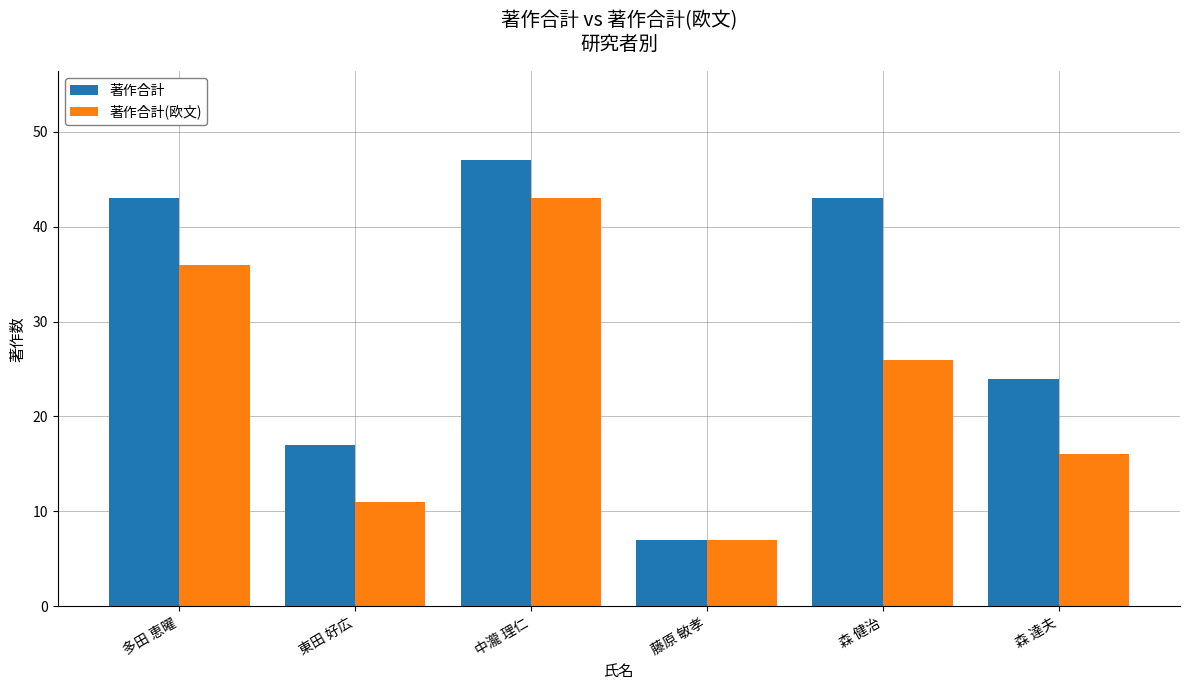

What is the label of the 1st bar from the right?

森 達夫